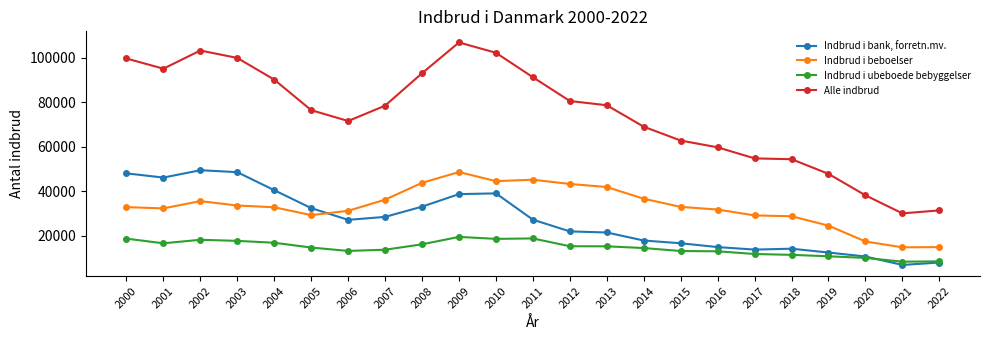

Between 2019 and 2021, which series saw the biggest shift?

Alle indbrud